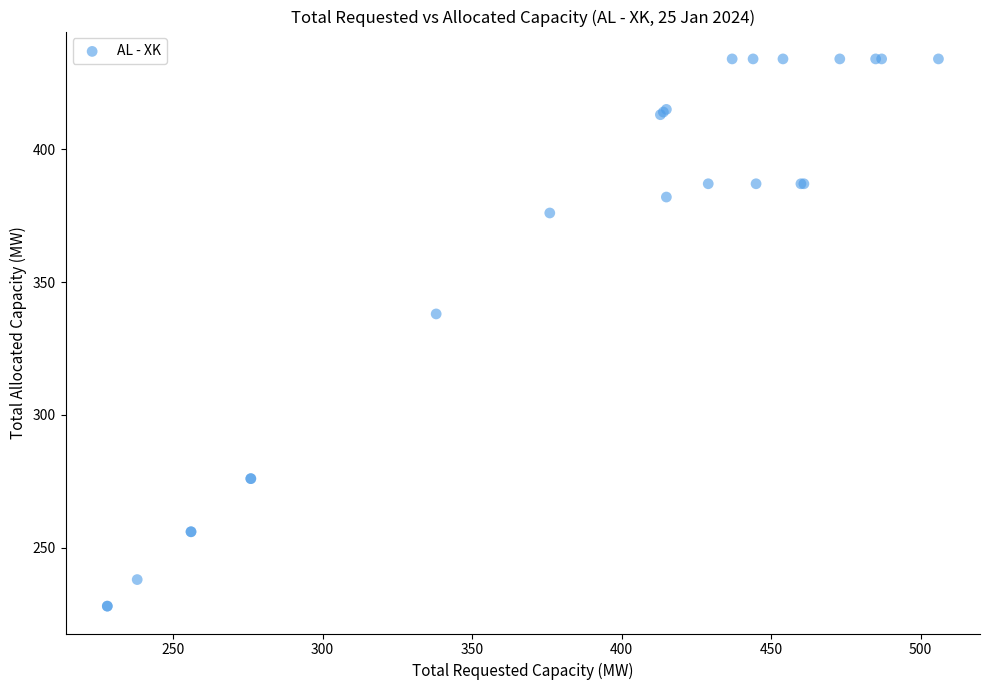

What Y value in the scatter plot is closest to 331?

338